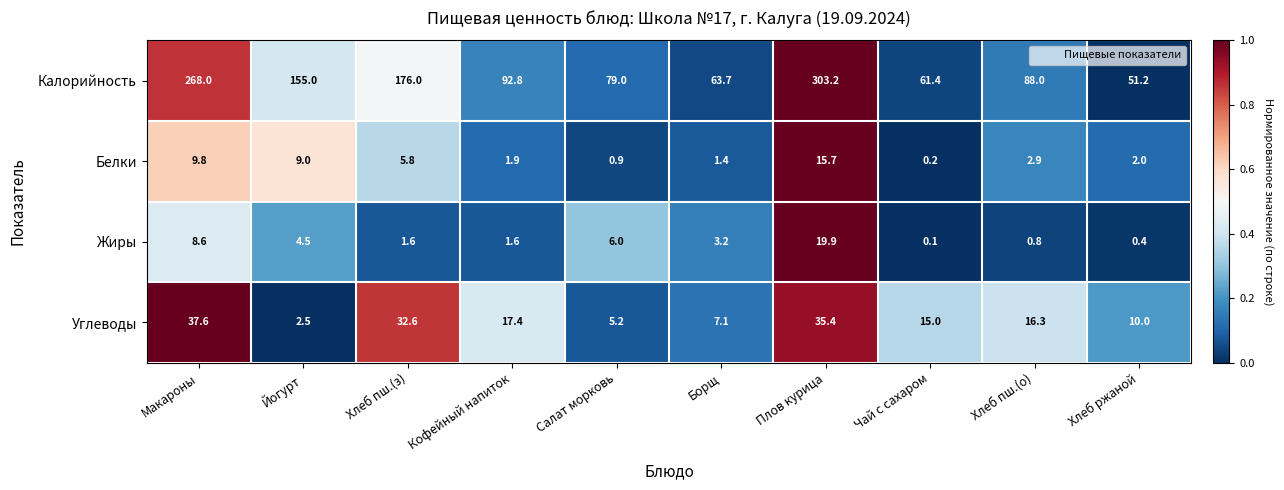

Is it true that Белки equals 9.8 at Макароны?

True